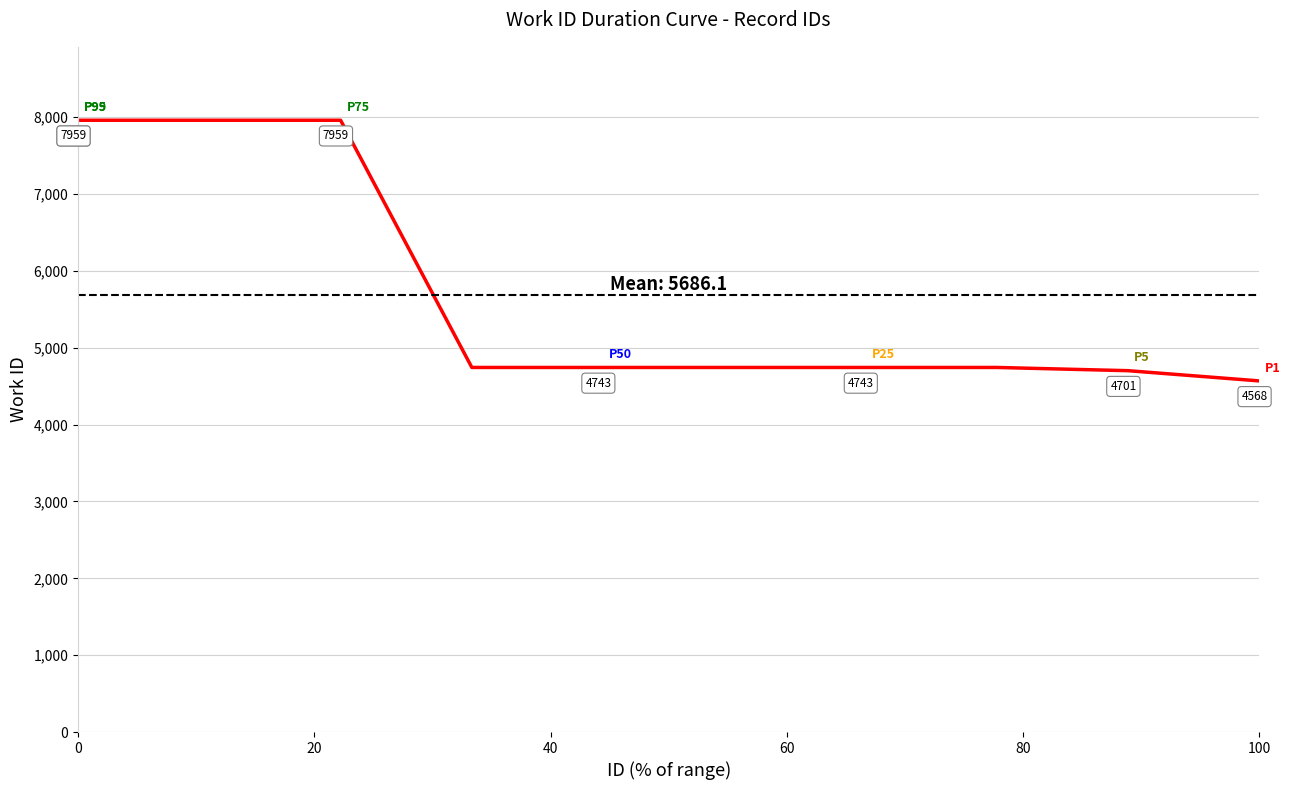

What is the difference between the maximum and minimum values?

3391